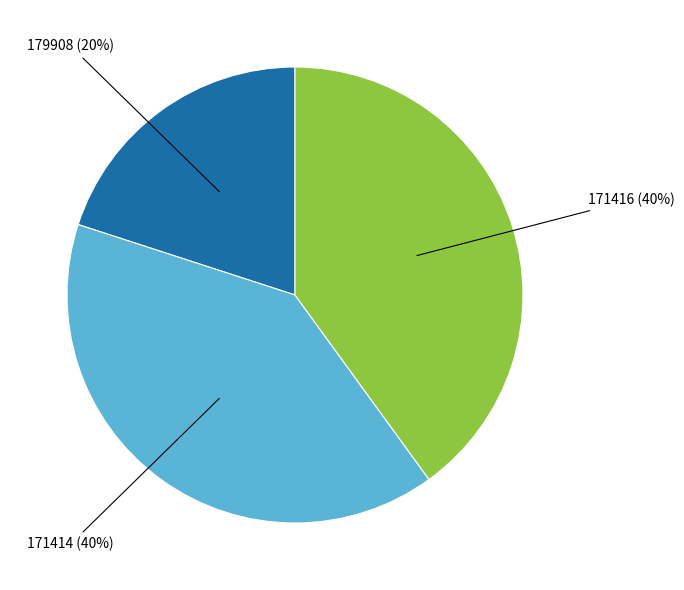

Is the sum of 171414 (40%) and 171416 (40%) greater than half?

Yes